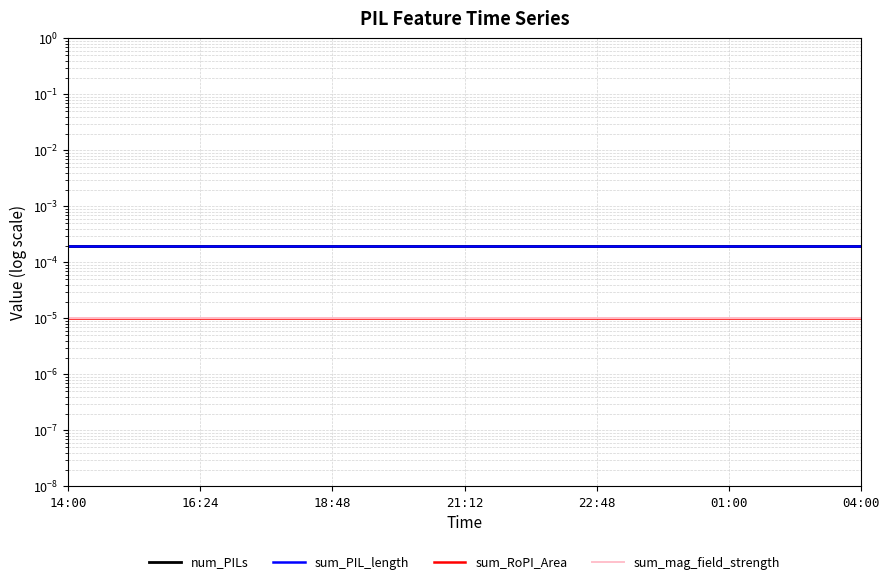

What is the label of the 7th point from the left?

18:48